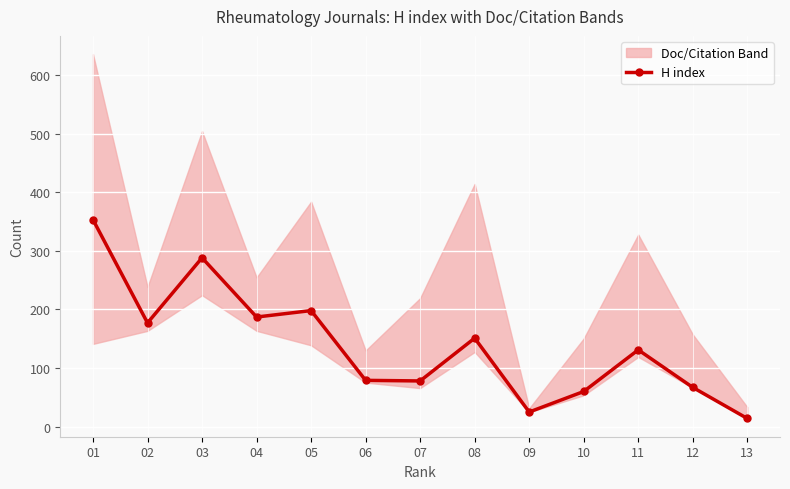

What is the average value?

139